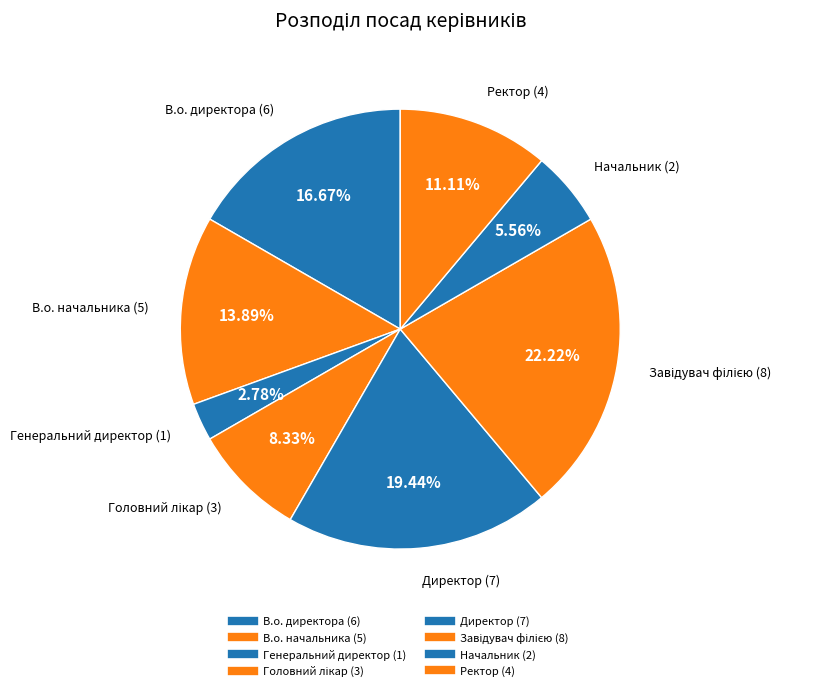

Count the number of slices in the pie.

8